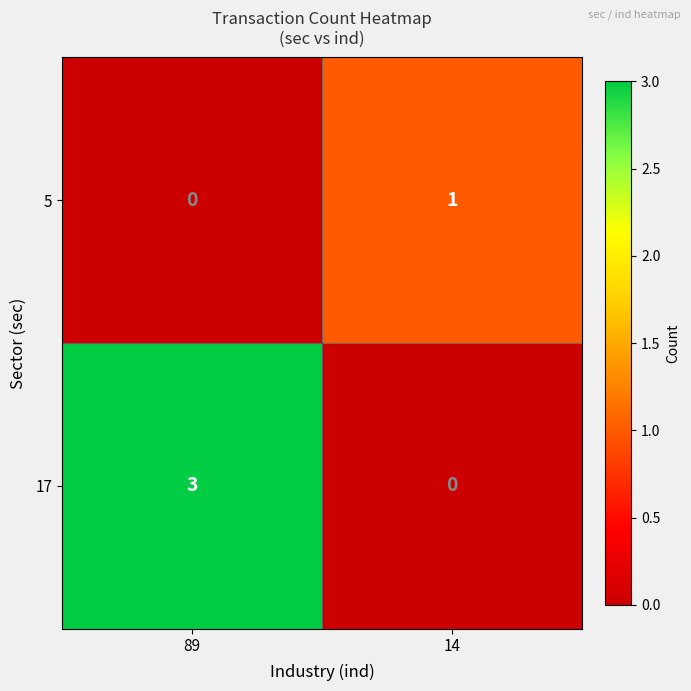

What is the greatest value displayed?

3